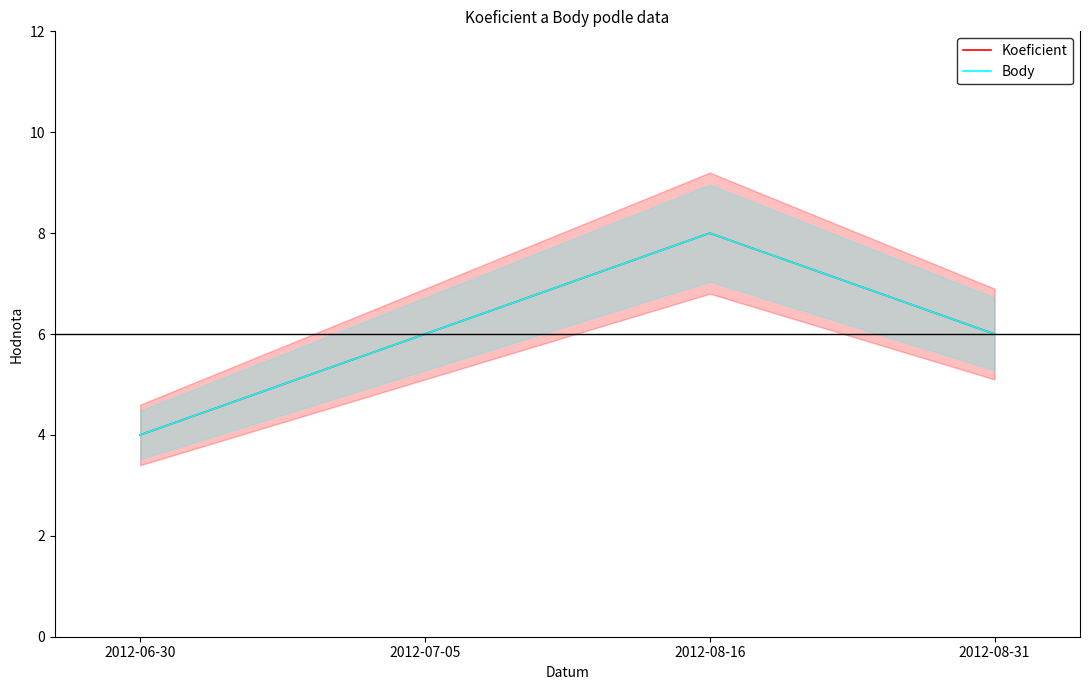

Rank the series at 2012-07-05 from lowest to highest value.

Koeficient, Body